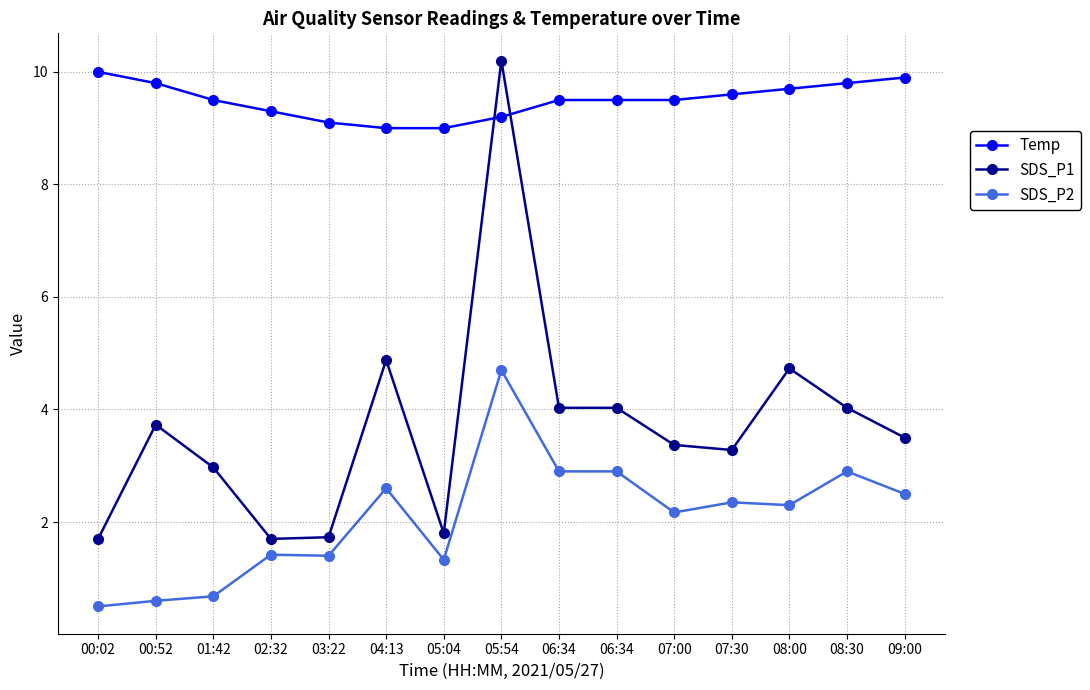

What are all the series names shown in the legend?

Temp, SDS_P1, SDS_P2